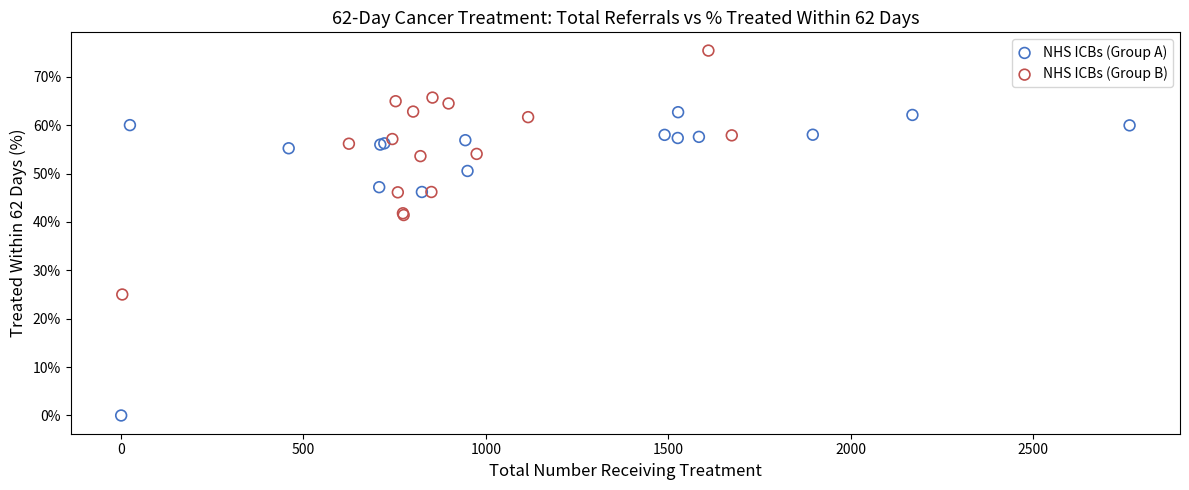

Which series reaches the minimum Y coordinate?

NHS ICBs (Group A)